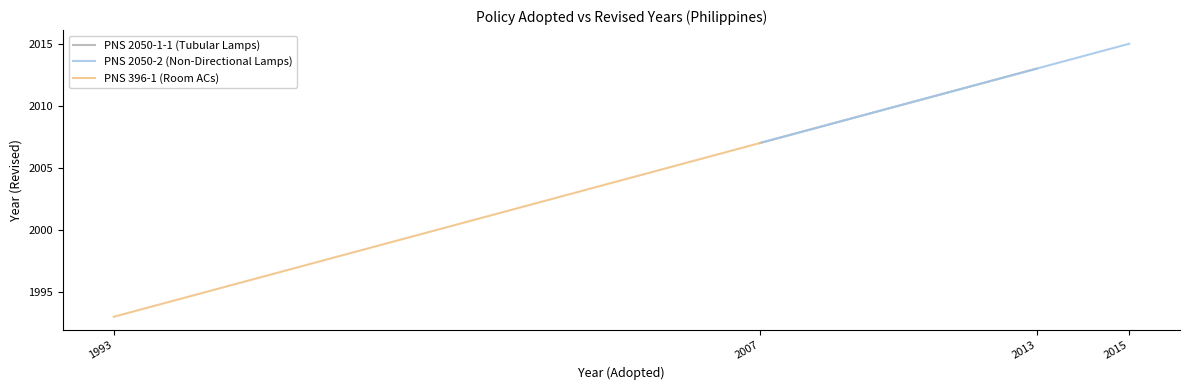

Where is PNS 2050-1-1 (Tubular Lamps) nearest to the value 2010?

2007